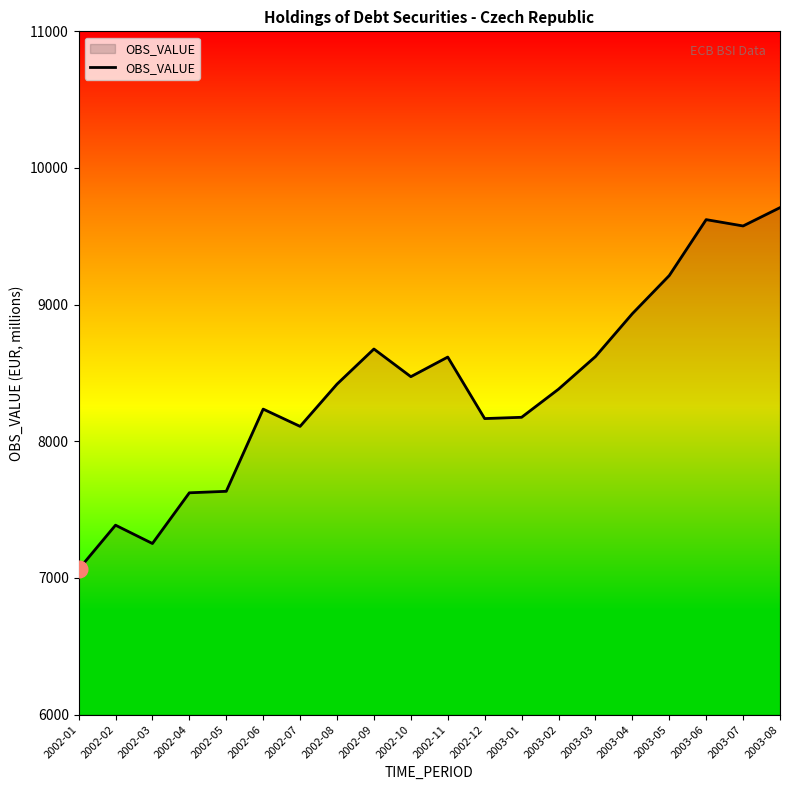

What is the difference between the values at 2002-06 and 2002-03?

983.5